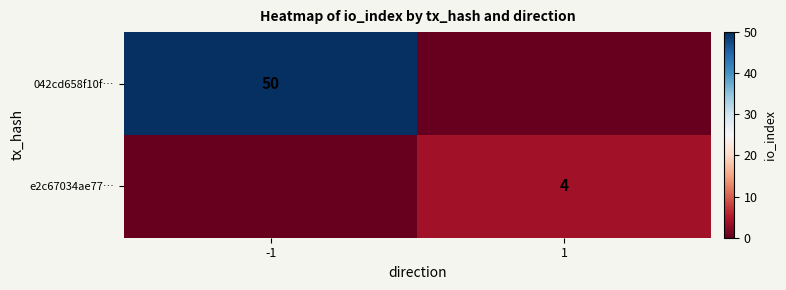

The e2c67034ae77… series shows 6 at 1. True or false?

False